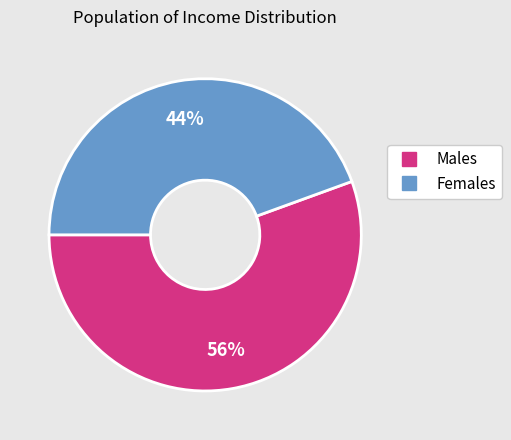

Does any single category account for the majority?

Yes